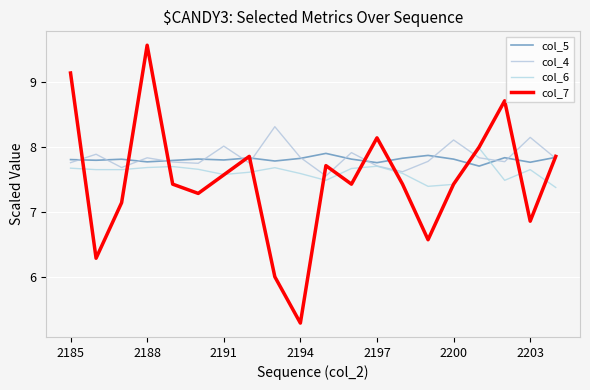

At which category is the sum across all series the highest?

2188